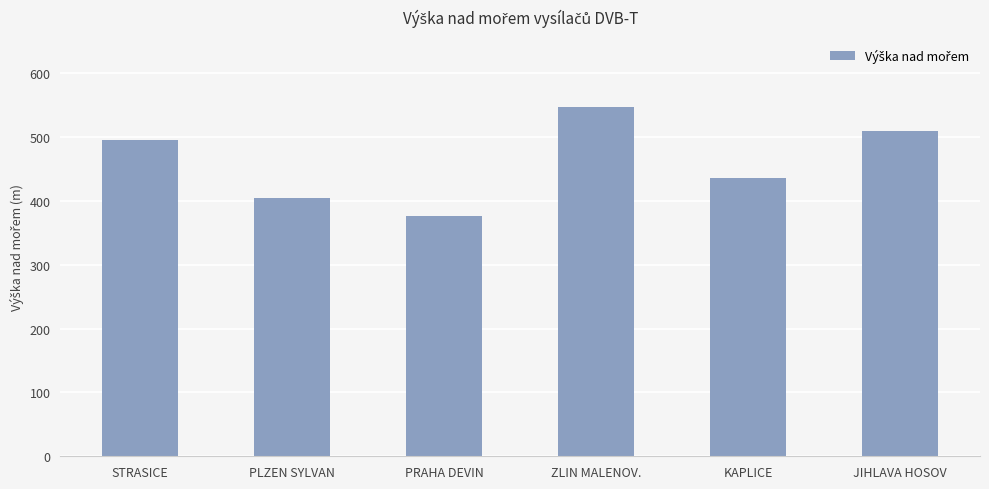

What is the difference between the second highest and minimum values?

133